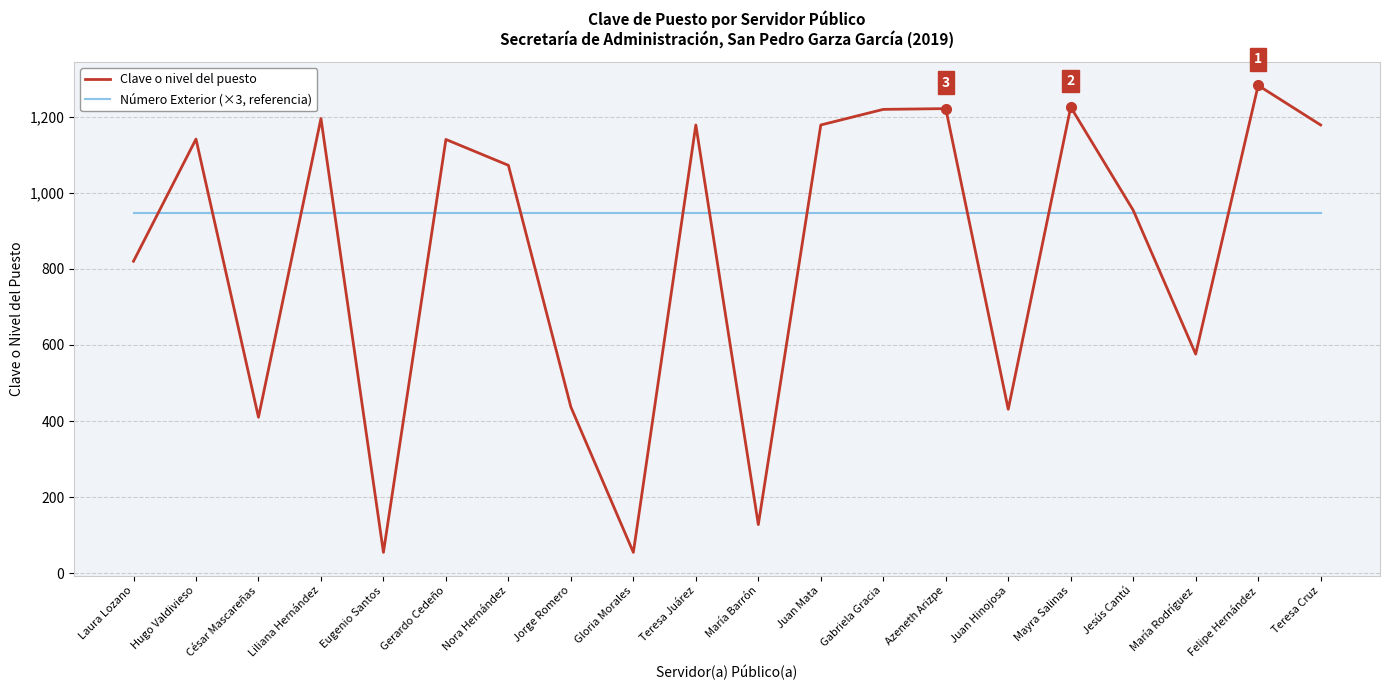

Which category has the highest value across all series?

Felipe Hernández